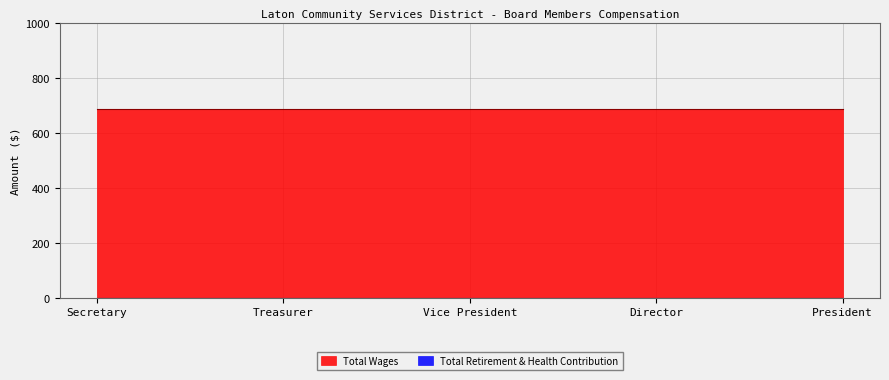

At President, list the series in order from smallest to largest.

Total Retirement & Health Contribution, Total Wages